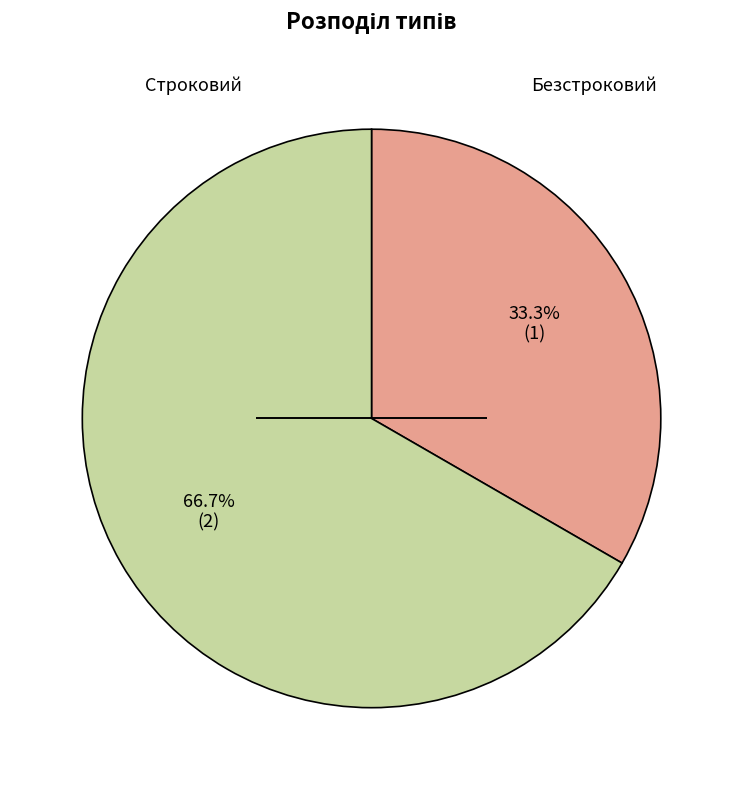

To the nearest percent, what is the average slice percentage?

50%